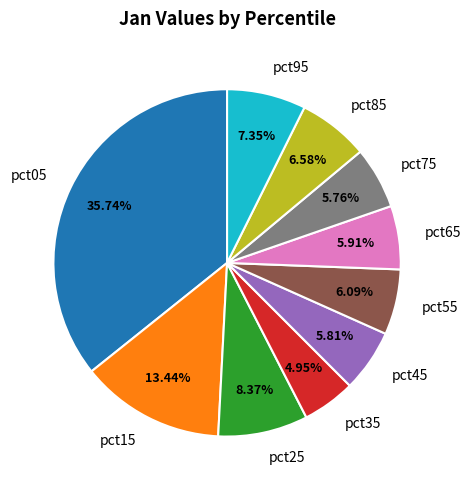

What percentage do pct55 and pct85 together represent?

12.7%